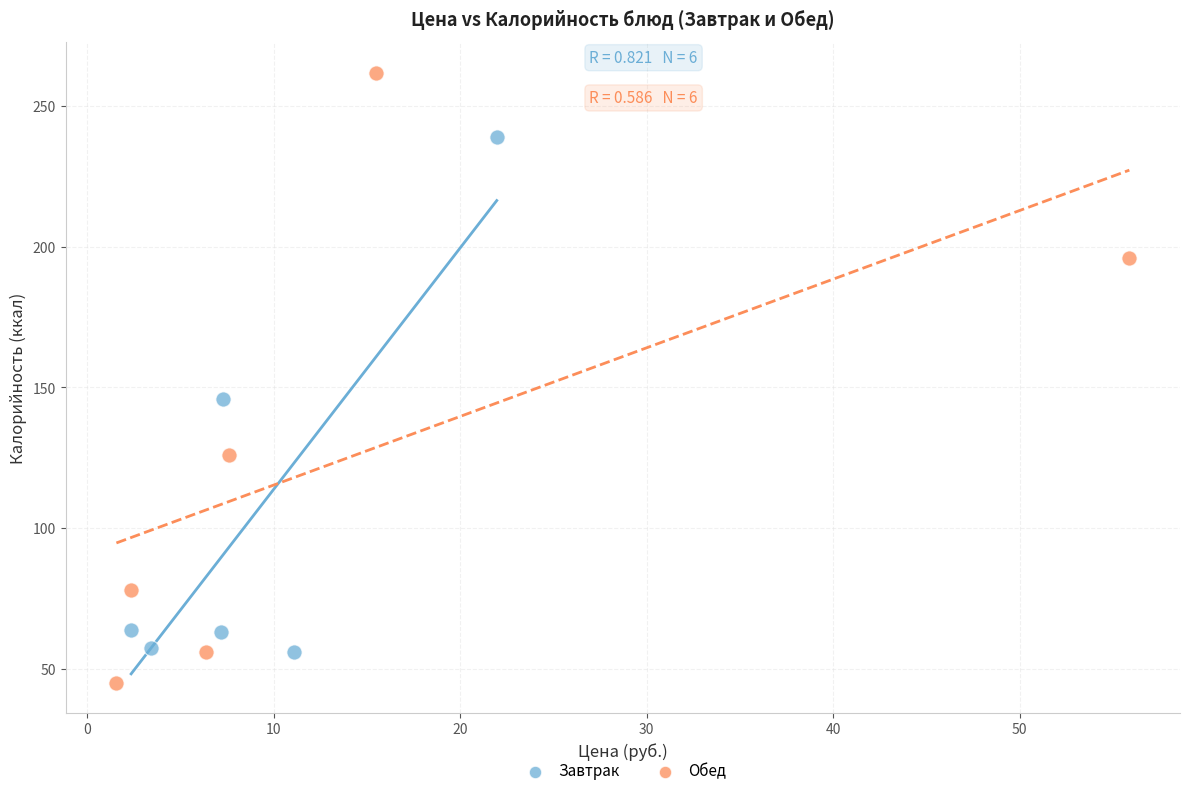

Which series contains the lowest Y value?

Обед